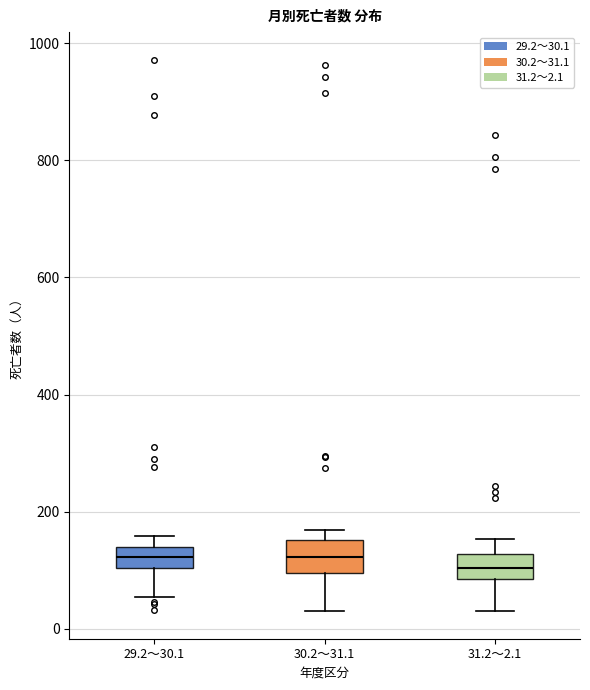

Reading left to right, read every box against the y-axis: the position of its median line, the range the box covers, and the ends of its whiskers. The values are not printed on the chart, so give them approximately, as read against the axis.

29.2～30.1: median 120, box 100 to 140, whiskers 60 to 160
30.2～31.1: median 120, box 100 to 160, whiskers 40 to 160 (just above the box's upper edge)
31.2～2.1: median 100, box 80 to 120, whiskers 40 to 160